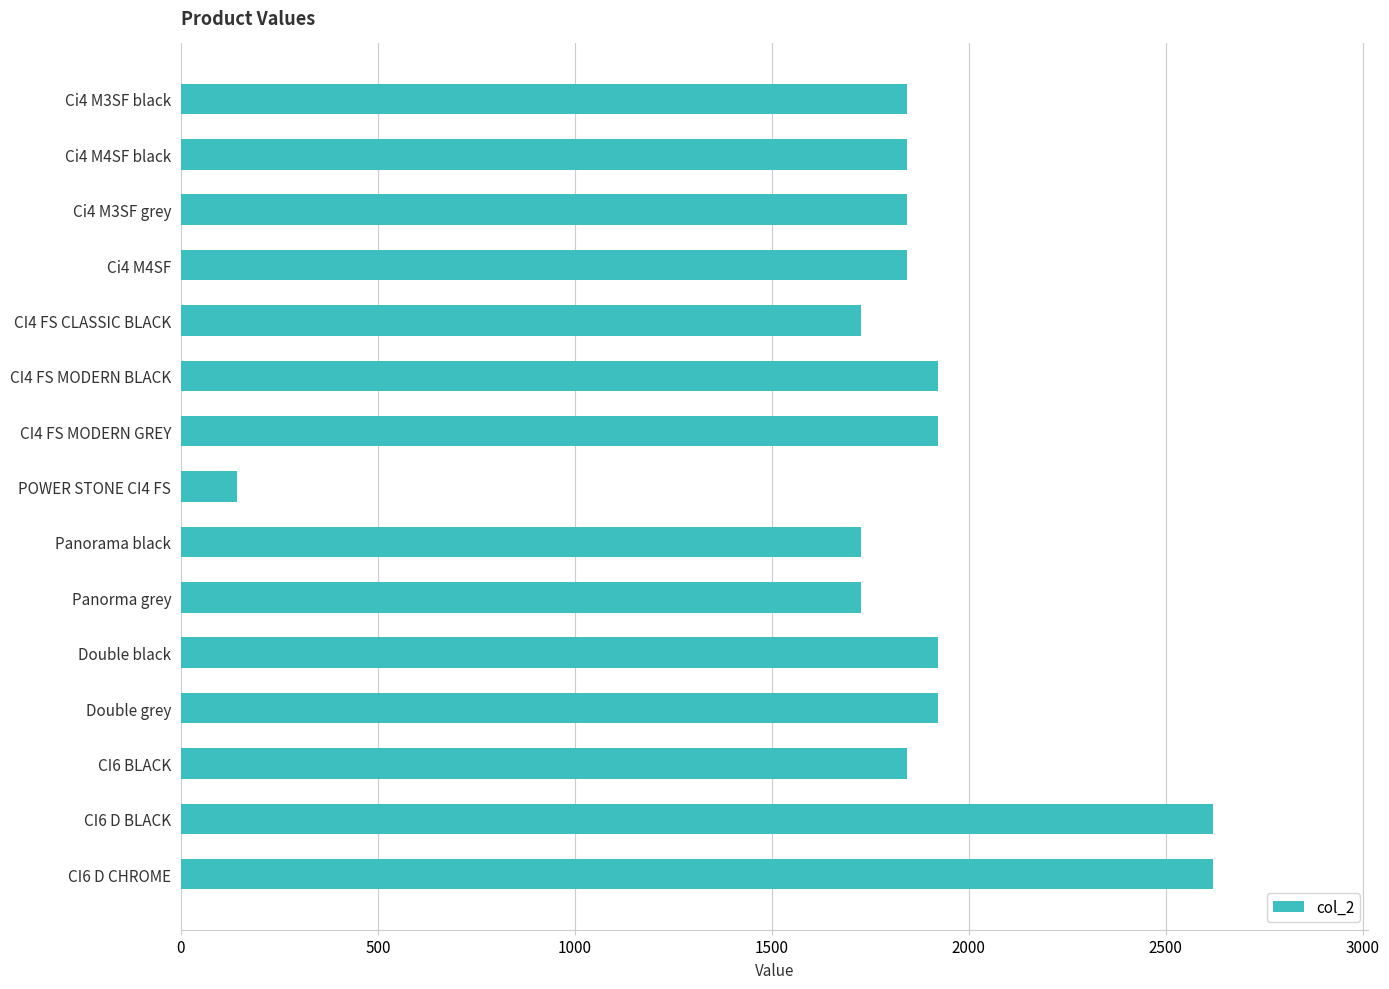

What is the difference between the maximum and minimum values?

2479.3